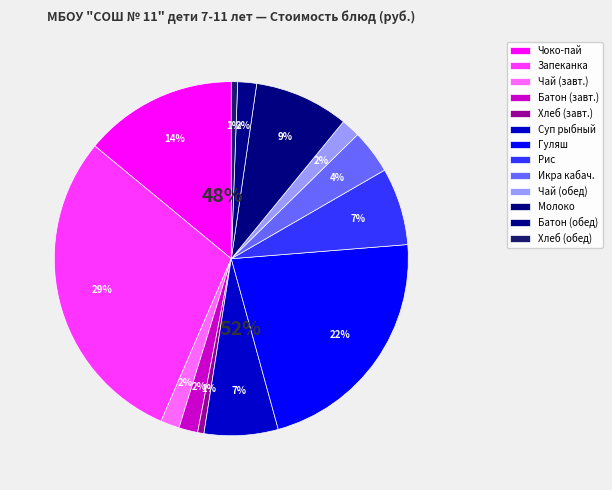

Which slice is the largest?

Запеканка из творога